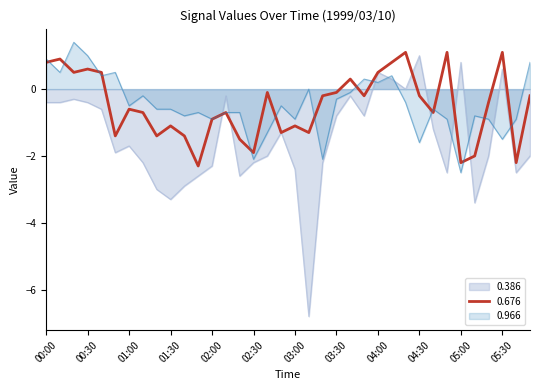

List the series in order of their peak value, lowest first.

0.386, 0.676, 0.966